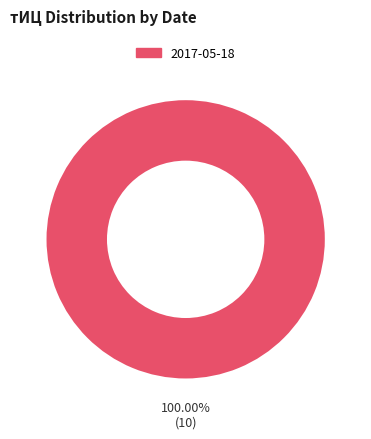

Does any single category account for the majority?

Yes